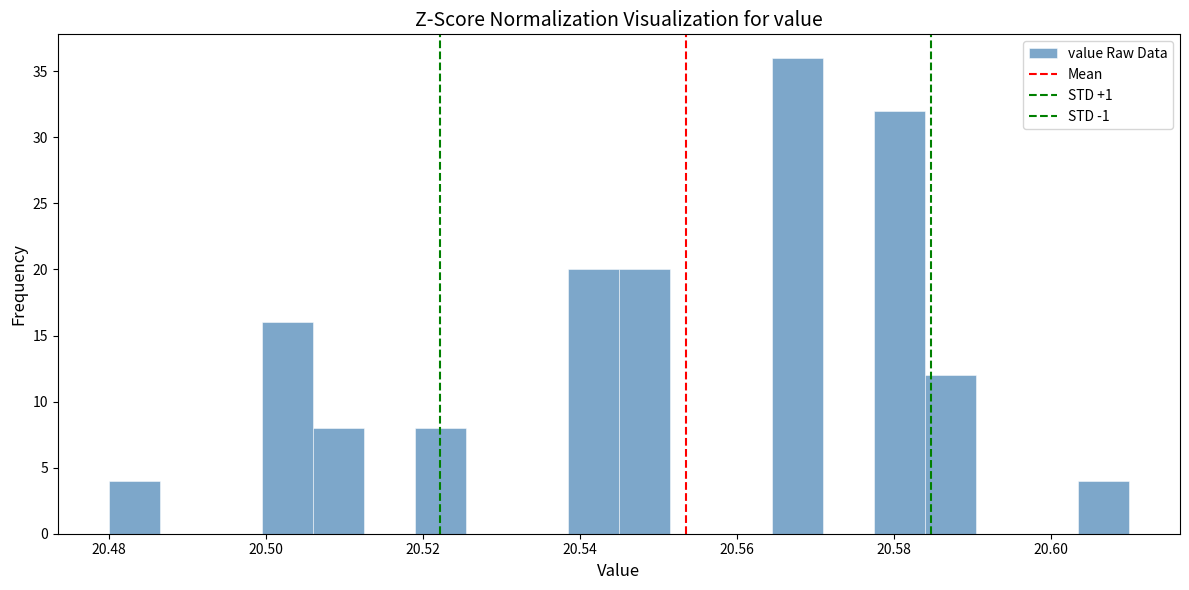

Read against the x-axis, roughly where is the centre of the tallest bar?

20.568